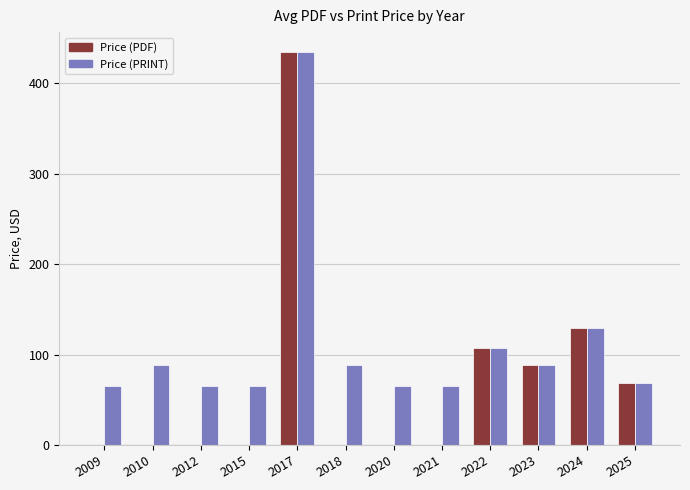

Which series has the largest total across all categories?

Price (PRINT)